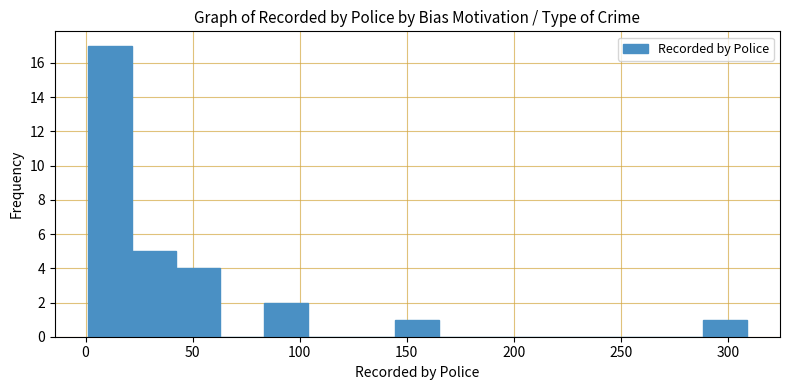

Which range on the x-axis has the tallest bar?

0 to 20